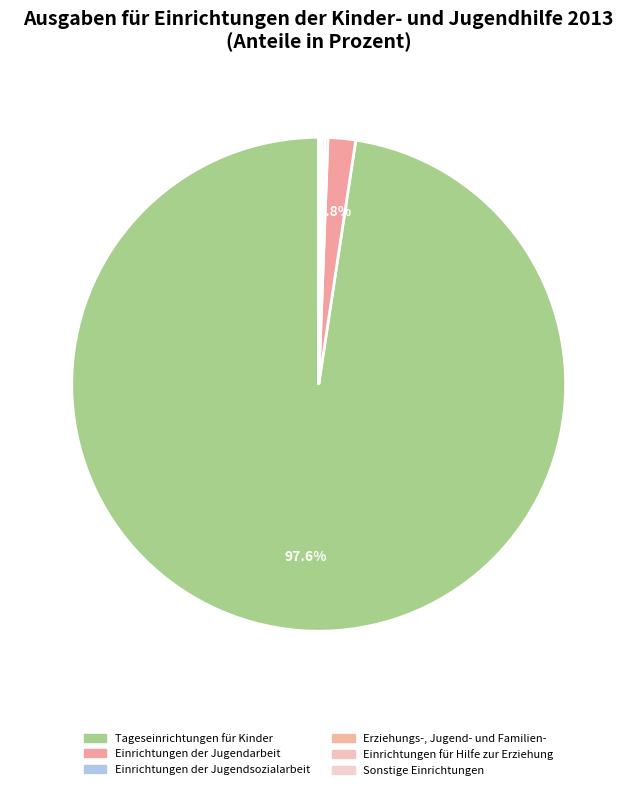

Rank the categories by value from highest to lowest.

Tageseinrichtungen für Kinder, Einrichtungen der Jugendarbeit, Einrichtungen der Jugendsozialarbeit, Erziehungs-, Jugend- und Familien-, Einrichtungen für Hilfe zur Erziehung, Sonstige Einrichtungen